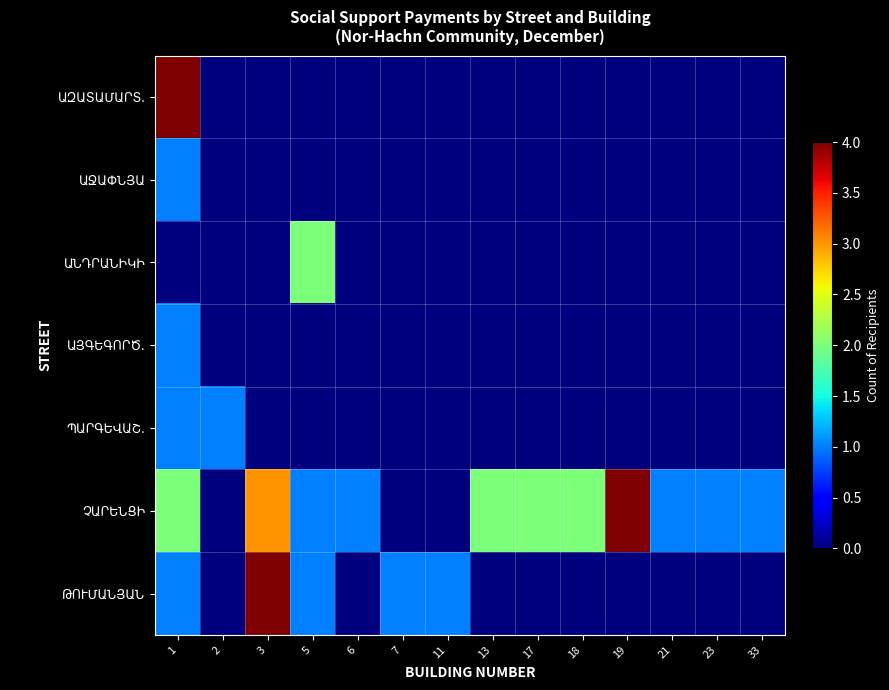

Which label corresponds to the largest value in the chart?

1